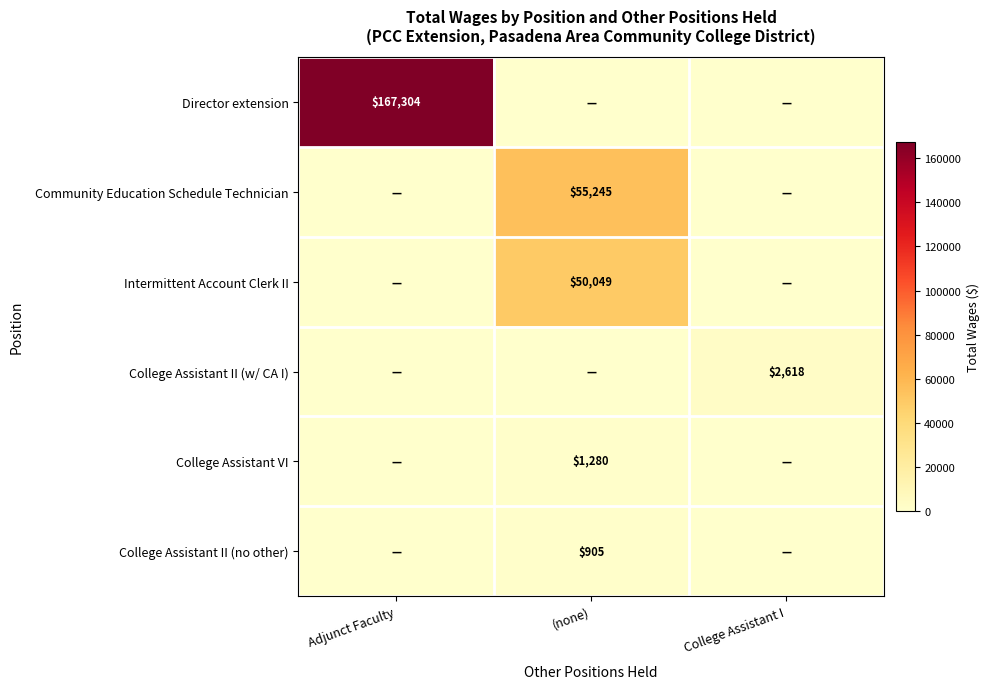

What is the maximum value shown in the chart?

167304